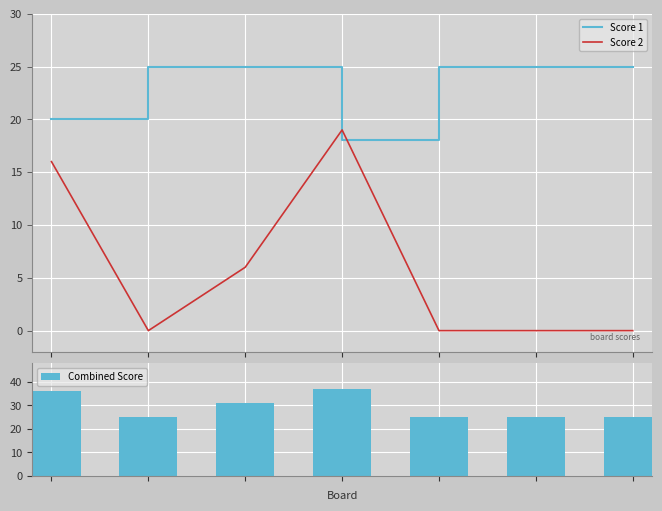

True or false: Score 2 and Score 1 cross at least once.

True